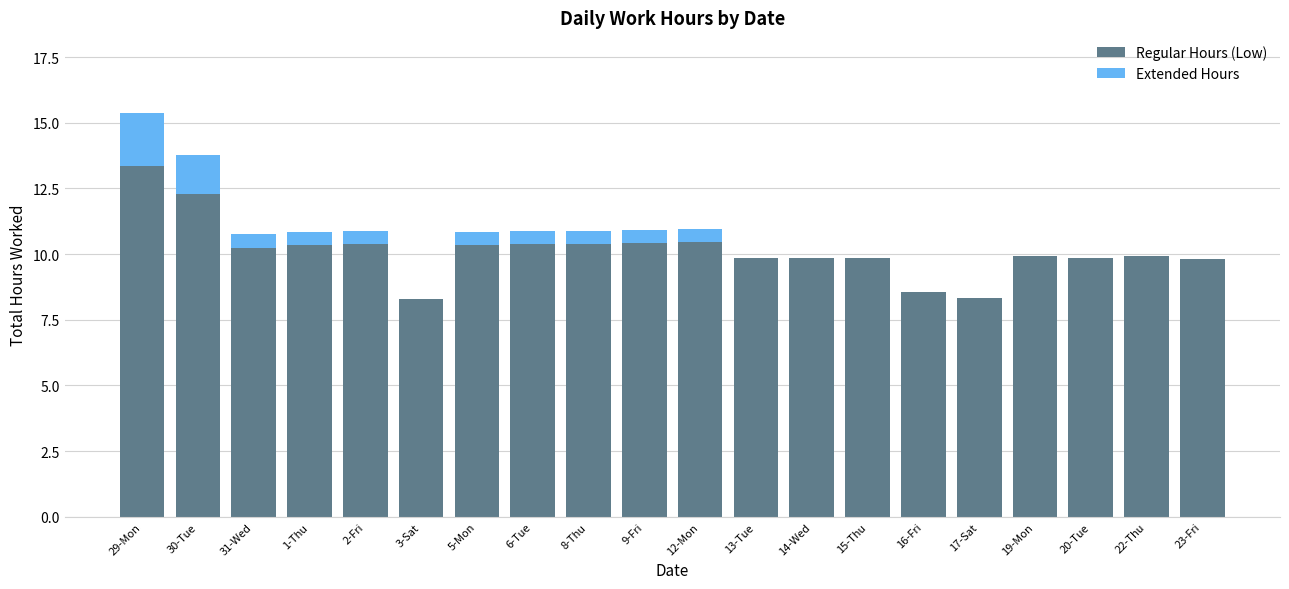

The Regular Hours (Low) series shows 15.8 at 2-Fri. True or false?

False